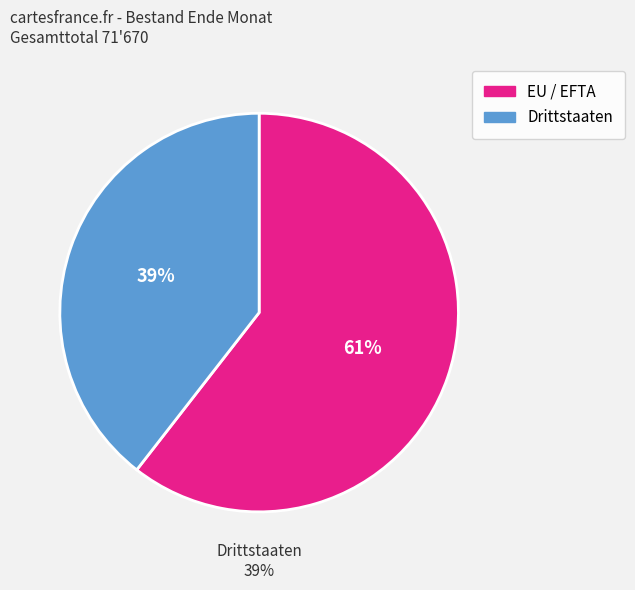

To the nearest percent, what is the combined percentage of Drittstaaten and EU / EFTA?

100%